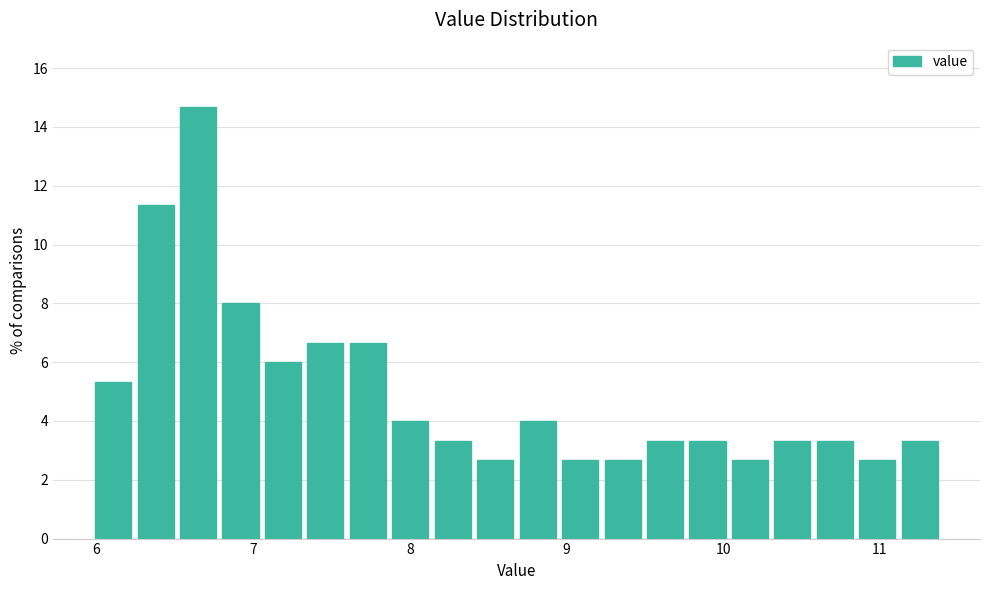

Read against the x-axis, roughly where is the centre of the tallest bar?

6.6